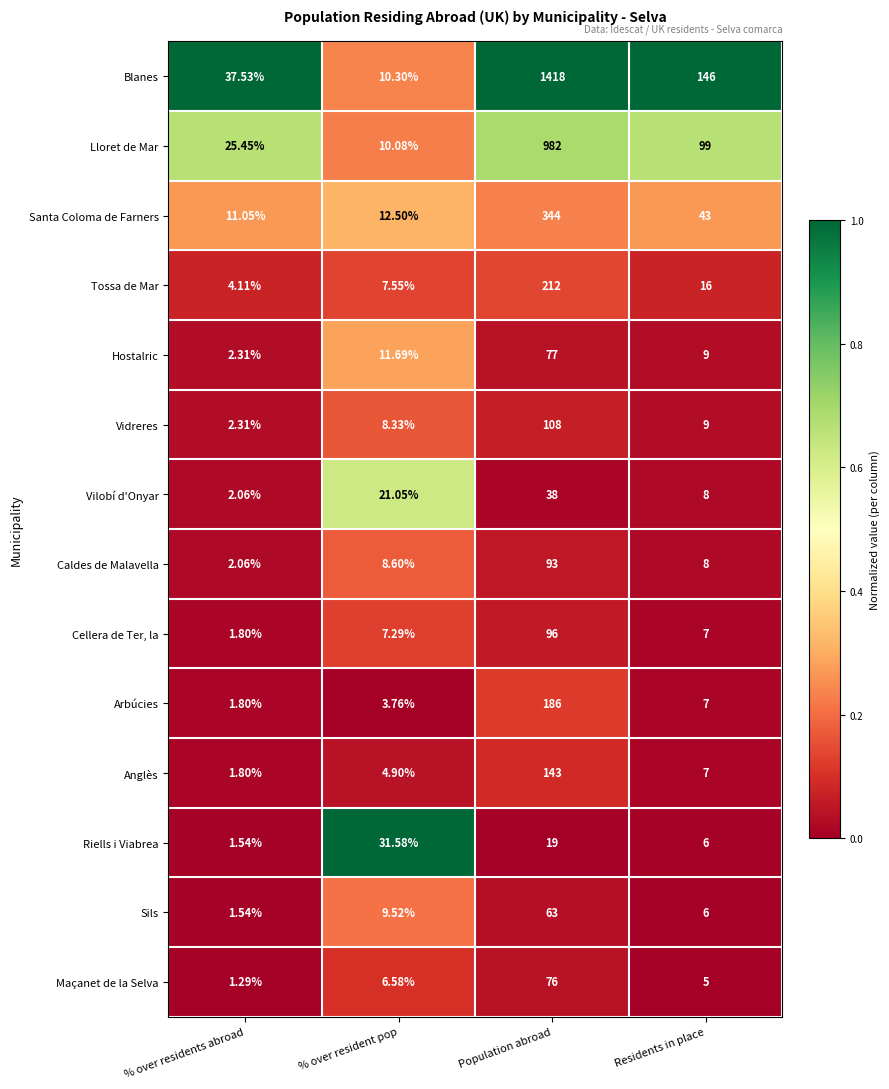

Rank the series by their maximum value, from lowest to highest.

Riells i Viabrea, Vilobí d'Onyar, Sils, Maçanet de la Selva, Hostalric, Caldes de Malavella, Cellera de Ter, la, Vidreres, Anglès, Arbúcies, Tossa de Mar, Santa Coloma de Farners, Lloret de Mar, Blanes